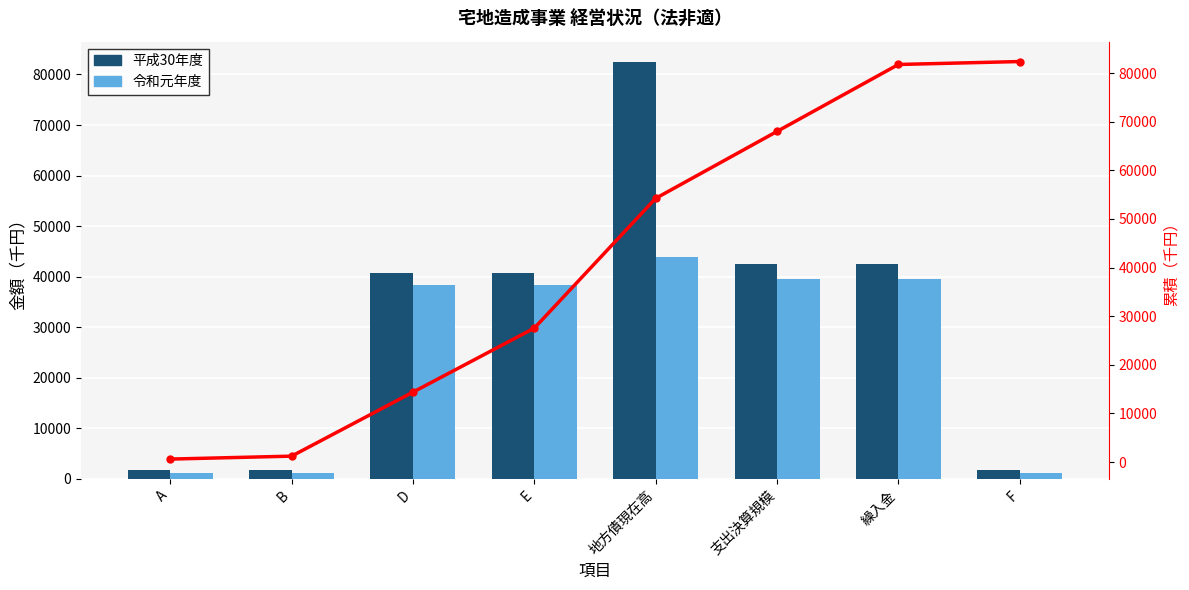

What is the label of the 4th bar from the right?

地方債現在高